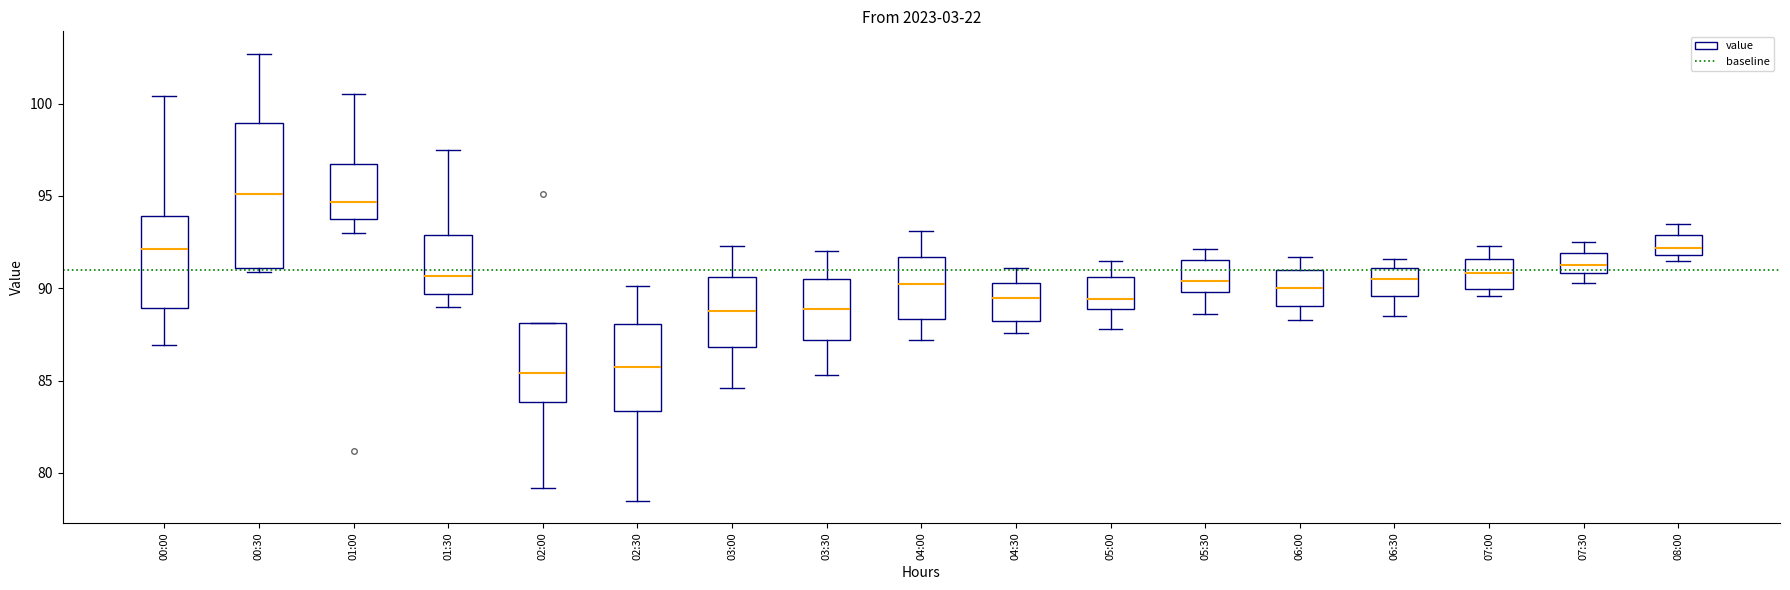

Comparing the boxes themselves (not the whiskers), which one is the tallest?

00:30